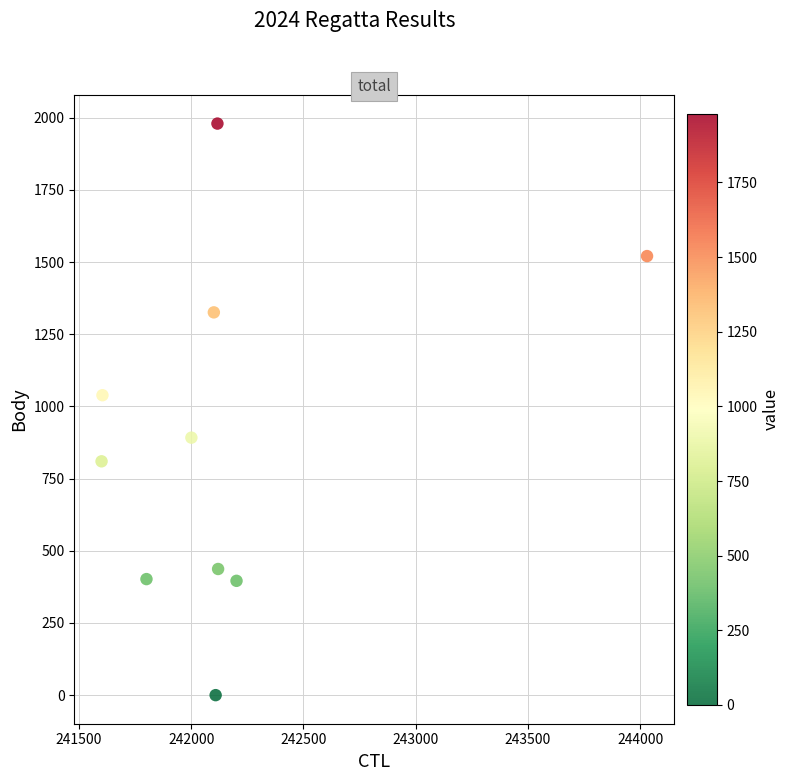

What is the range of Y values (max minus min)?

1980